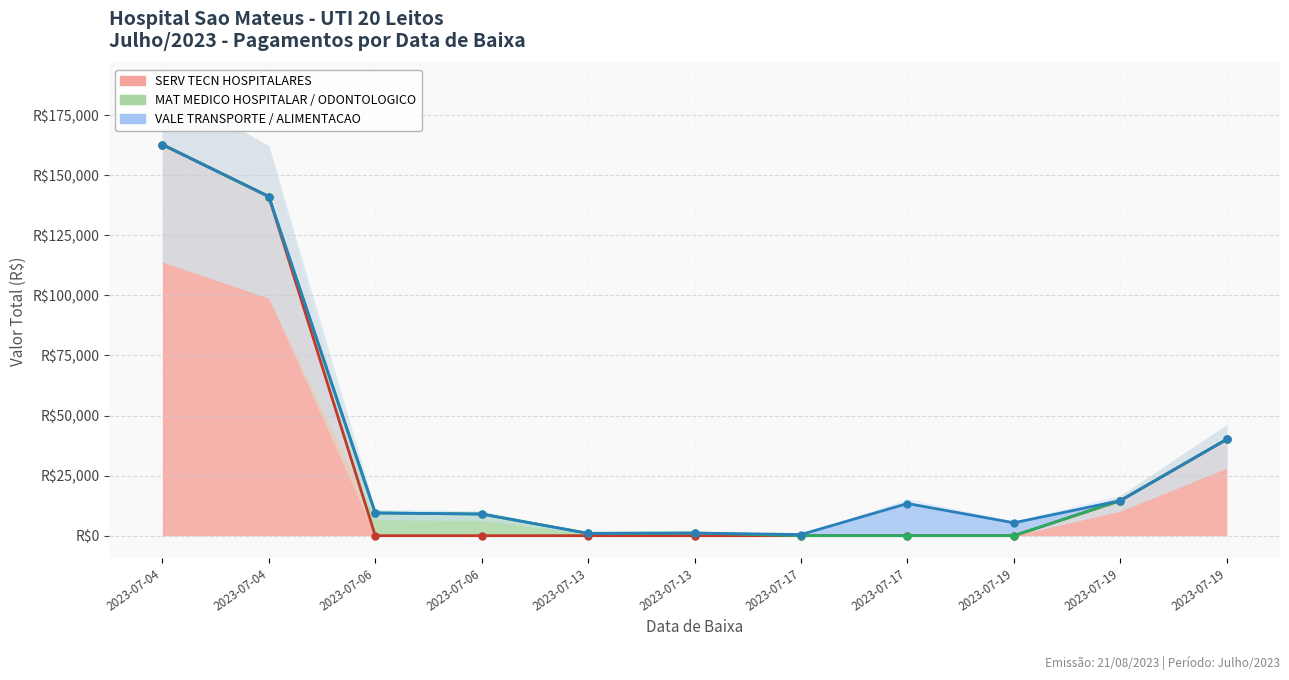

True or false: MAT MEDICO HOSPITALAR / ODONTOLOGICO (total) and VALE TRANSPORTE / ALIMENTACAO (total) intersect in this chart.

False